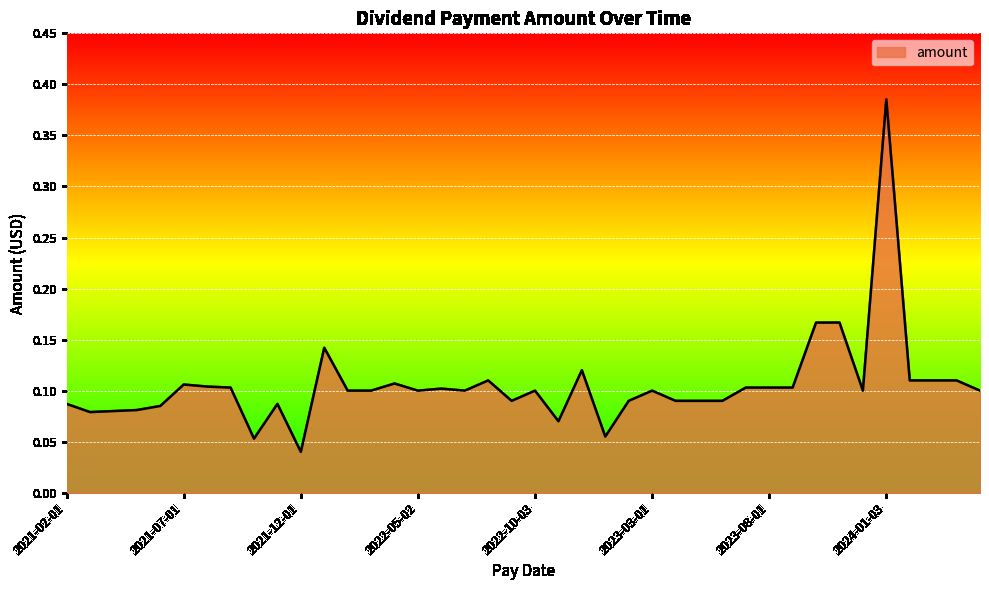

How many values are between 0 and 1?

40